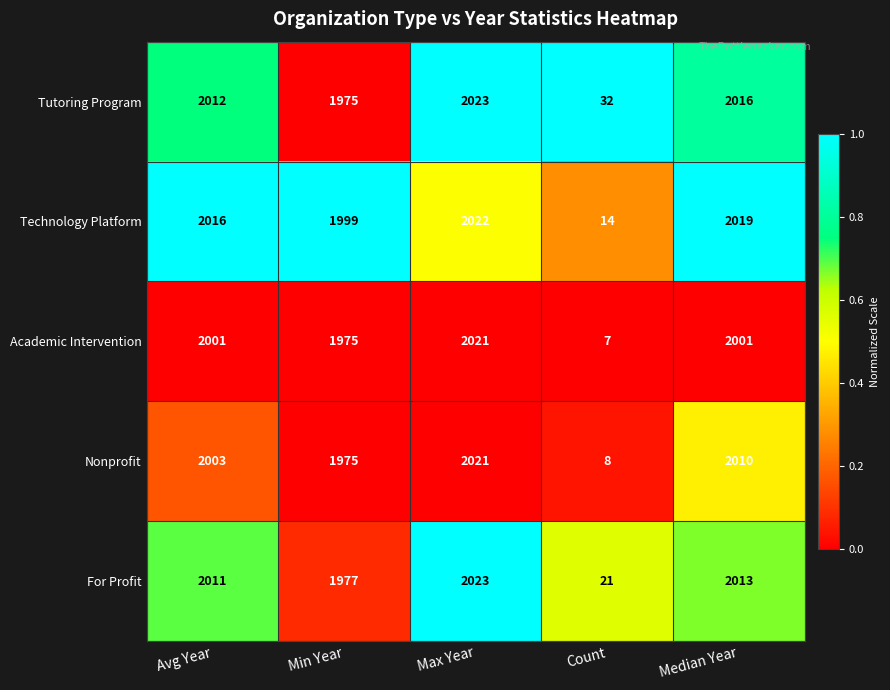

At how many categories does at least one series exceed 1565?

4